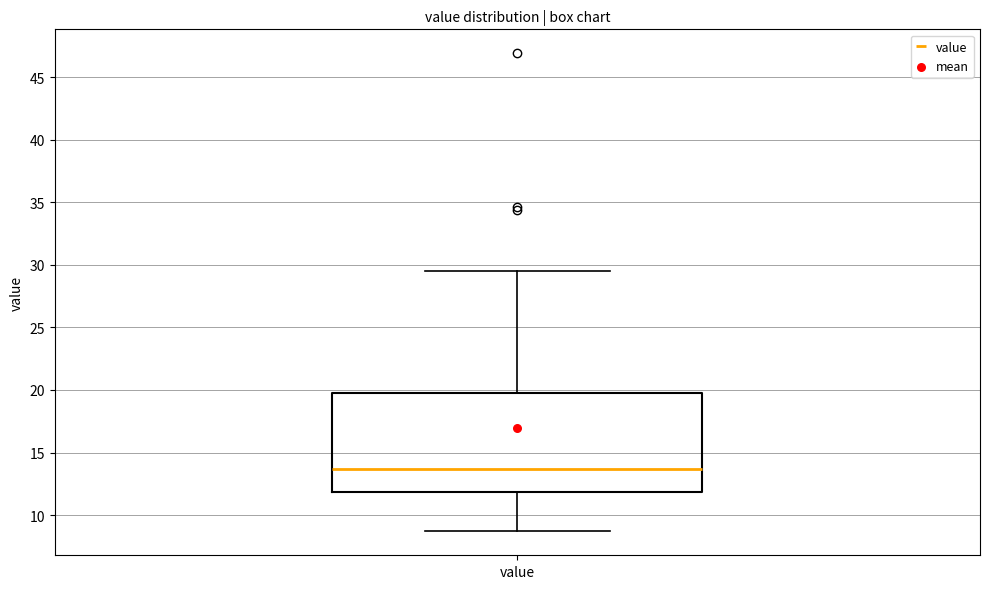

Transcribe this box plot: give where the median line is, the range the box spans, and where the two whiskers end, as read against the y-axis. The values are not printed on the chart, so give them approximately, as read against the axis.

median 13.5, box 12.0 to 19.5, whiskers 8.5 to 29.5